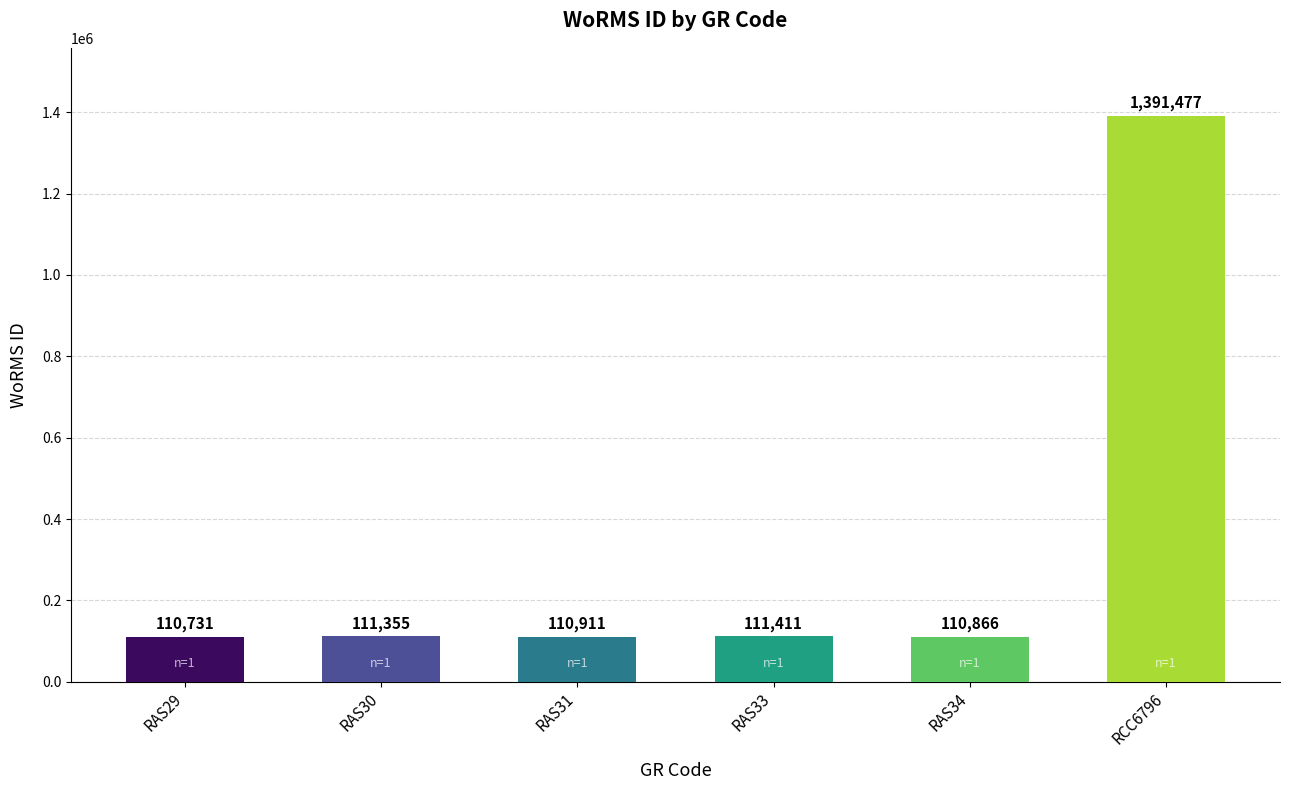

What is the difference between the maximum and minimum values?

1280746